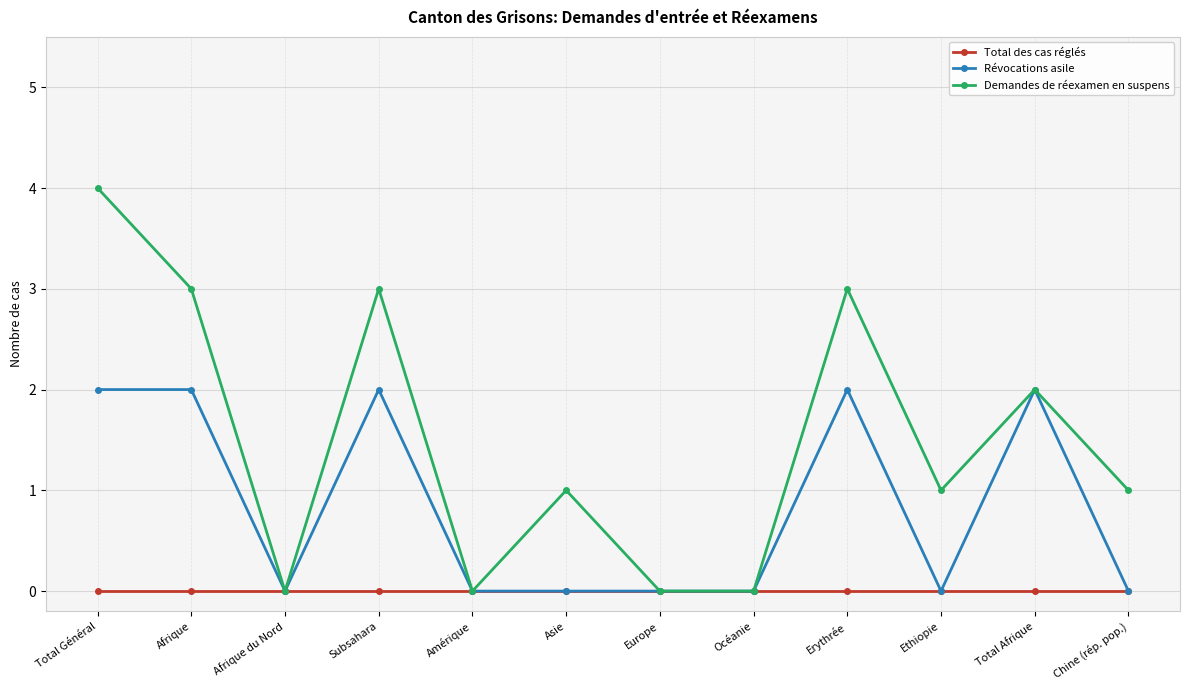

How many lines are shown in the chart?

3